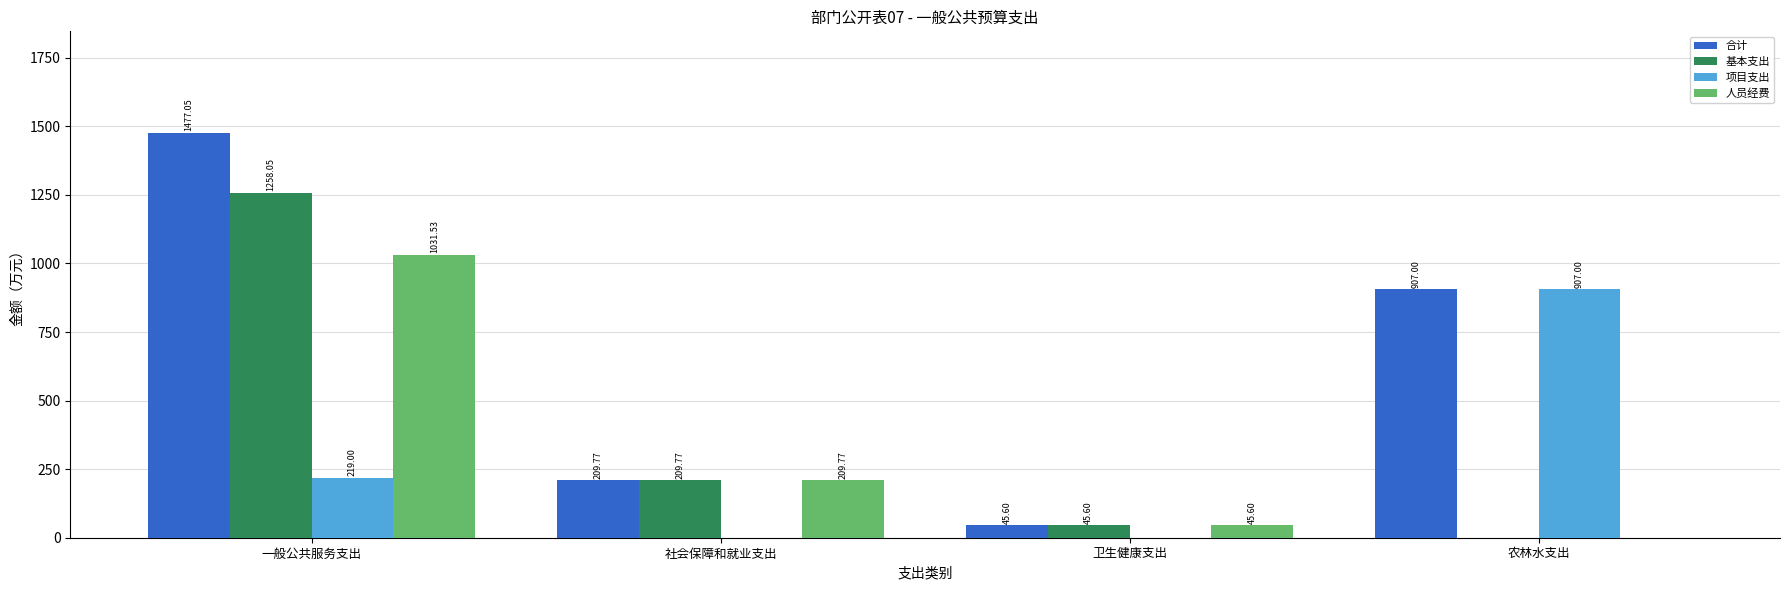

Is it true that 项目支出 equals 197.3 at 农林水支出?

False